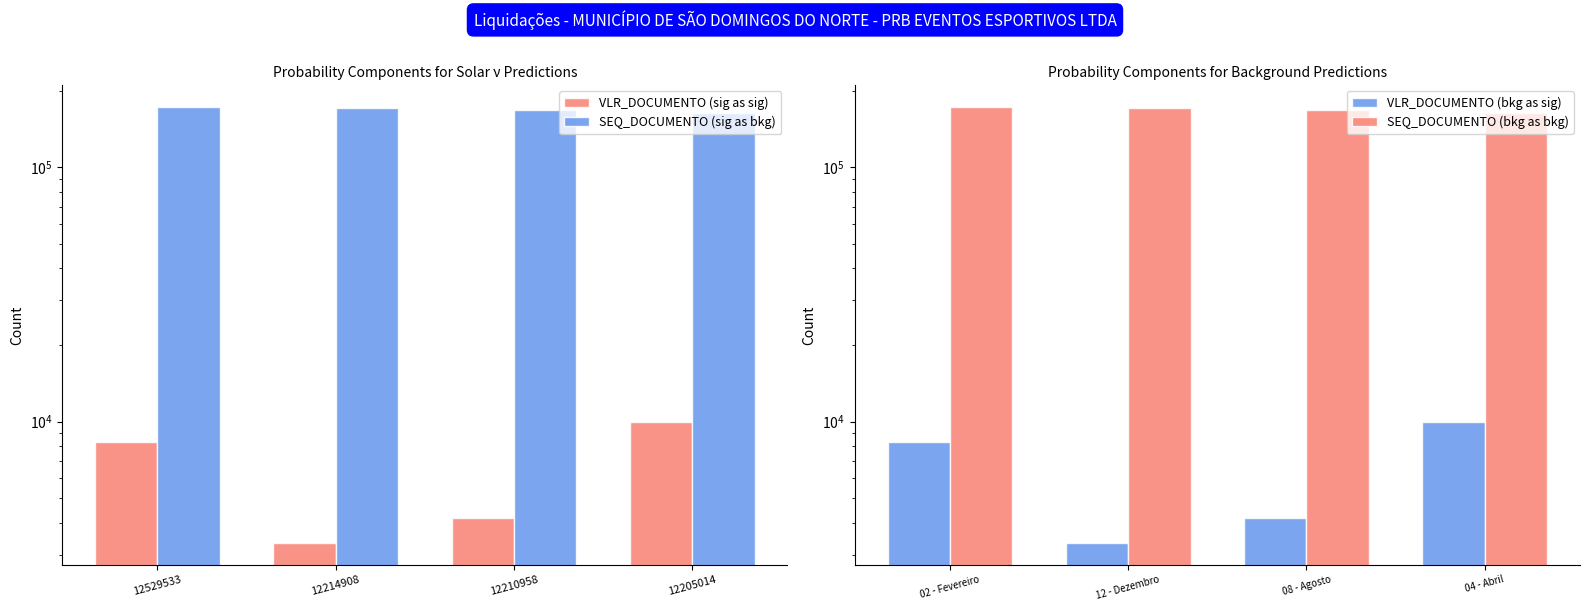

What value does the SEQ_DOCUMENTO (bkg as bkg) series have at 04 - Abril?

163157